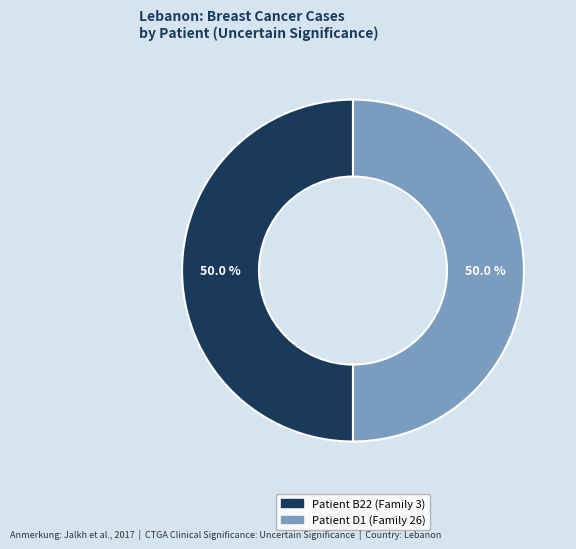

To the nearest percent, what is the combined percentage of Patient D1 (Family 26) and Patient B22 (Family 3)?

100%